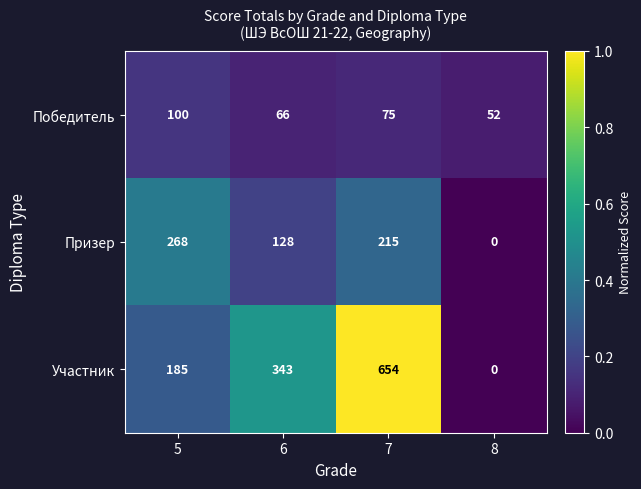

List the series in order of their peak value, lowest first.

Победитель, Призер, Участник